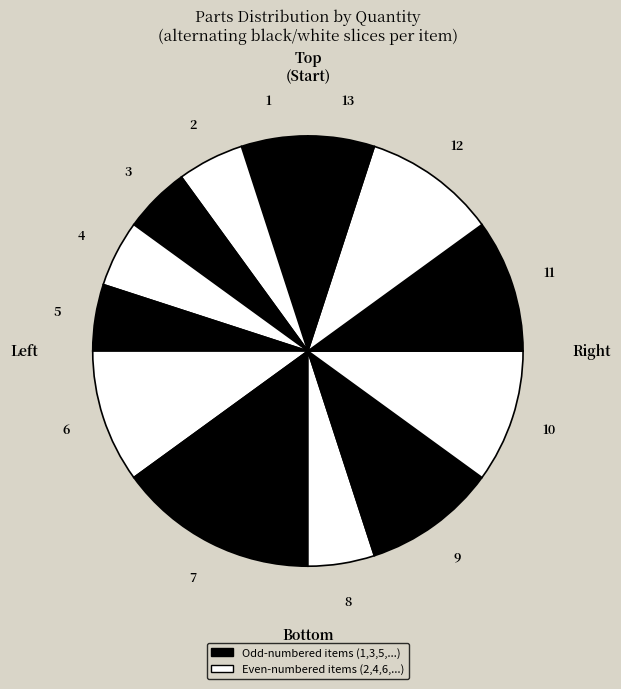

How many slices are in this pie chart?

13